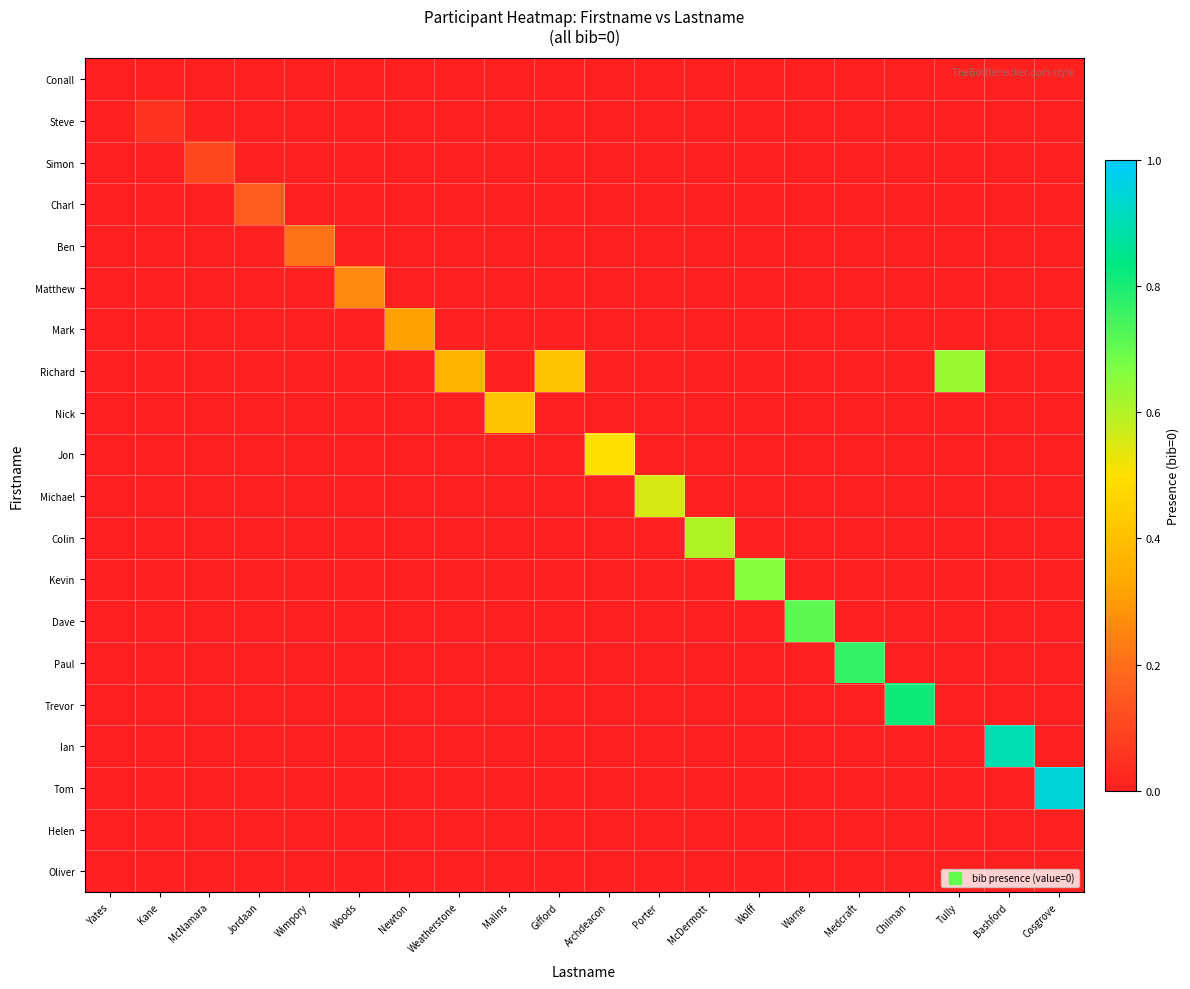

At which category does the chart reach its minimum across all series?

Yates